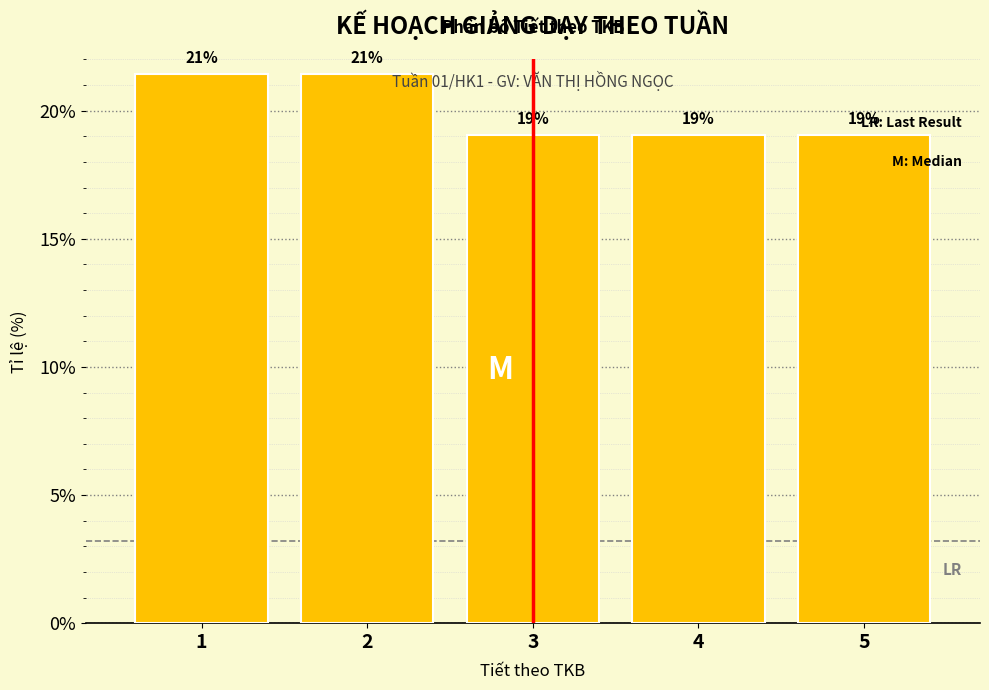

What is the ratio of the value at 1 to the value at 5?

1.1